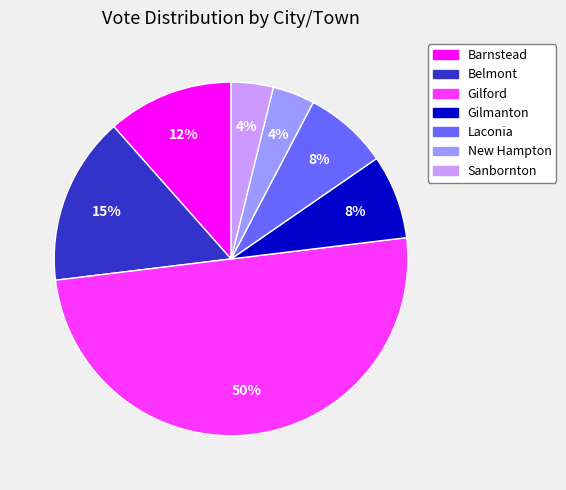

To the nearest percent, what percentage of the pie is Gilmanton?

8%